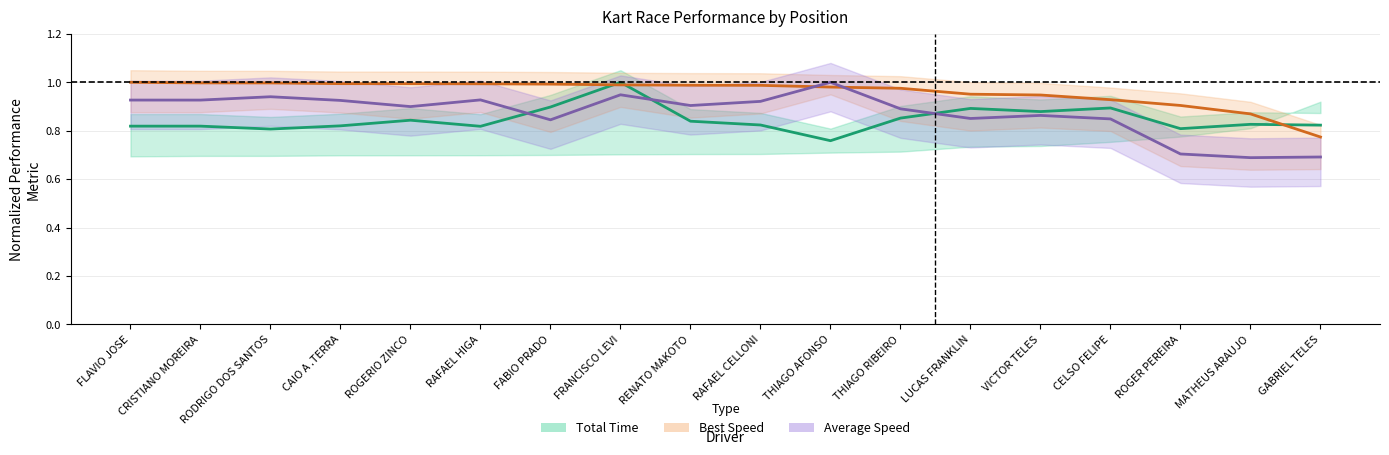

Which series has the largest range (max minus min)?

Average Speed